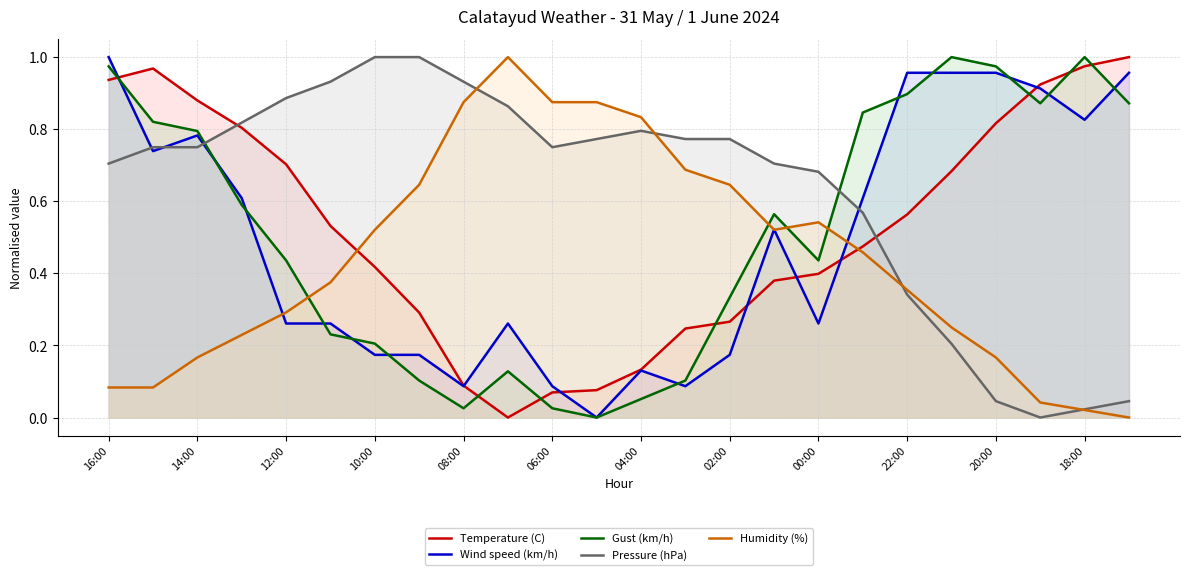

Is the value of Pressure (hPa) at 12:00 greater than the value of Gust (km/h) at 02:00?

Yes